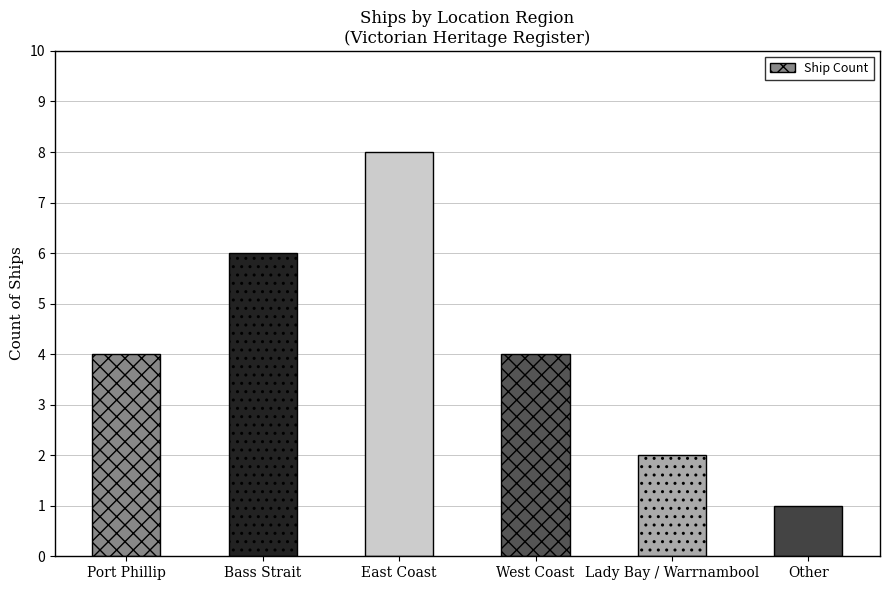

The chart shows a value of 2 at West Coast. True or false?

False